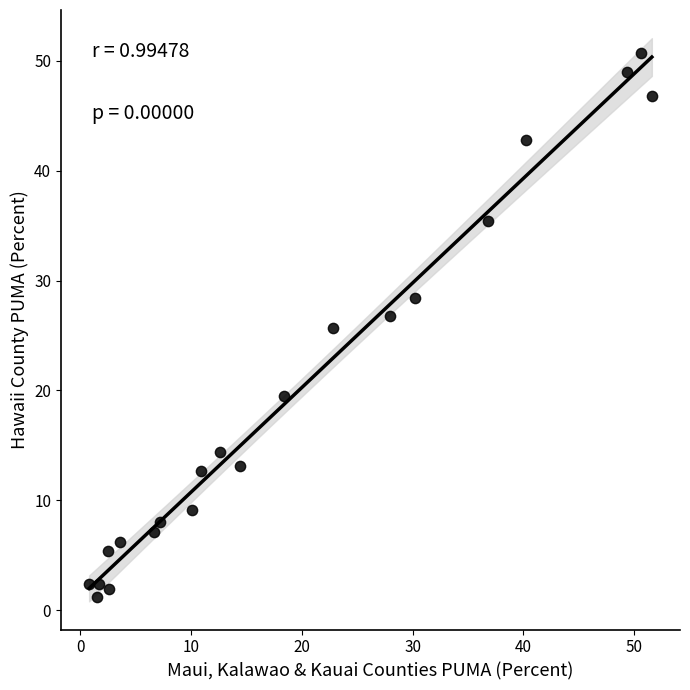

What Y value in the scatter plot is closest to 25?

25.7